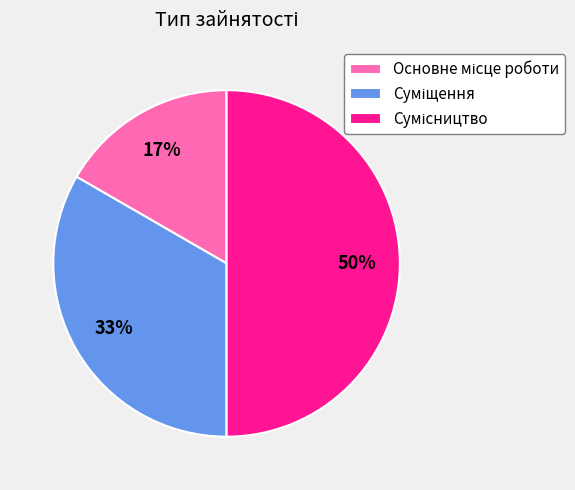

To the nearest percent, what is the difference between the largest and smallest slice percentages?

33%